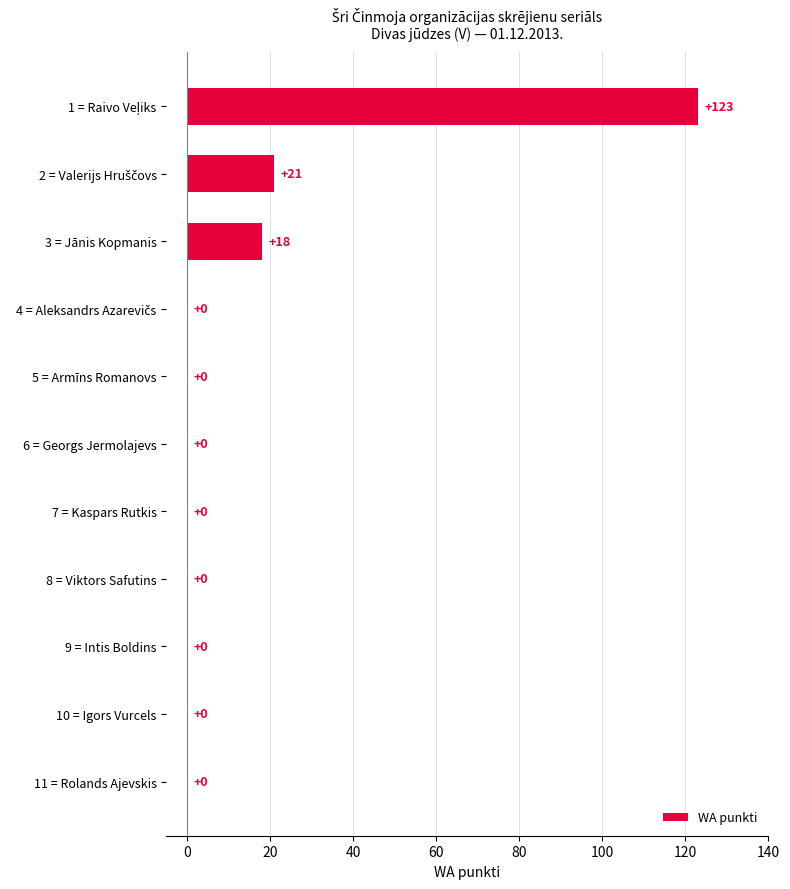

How many categories are shown in the chart?

11